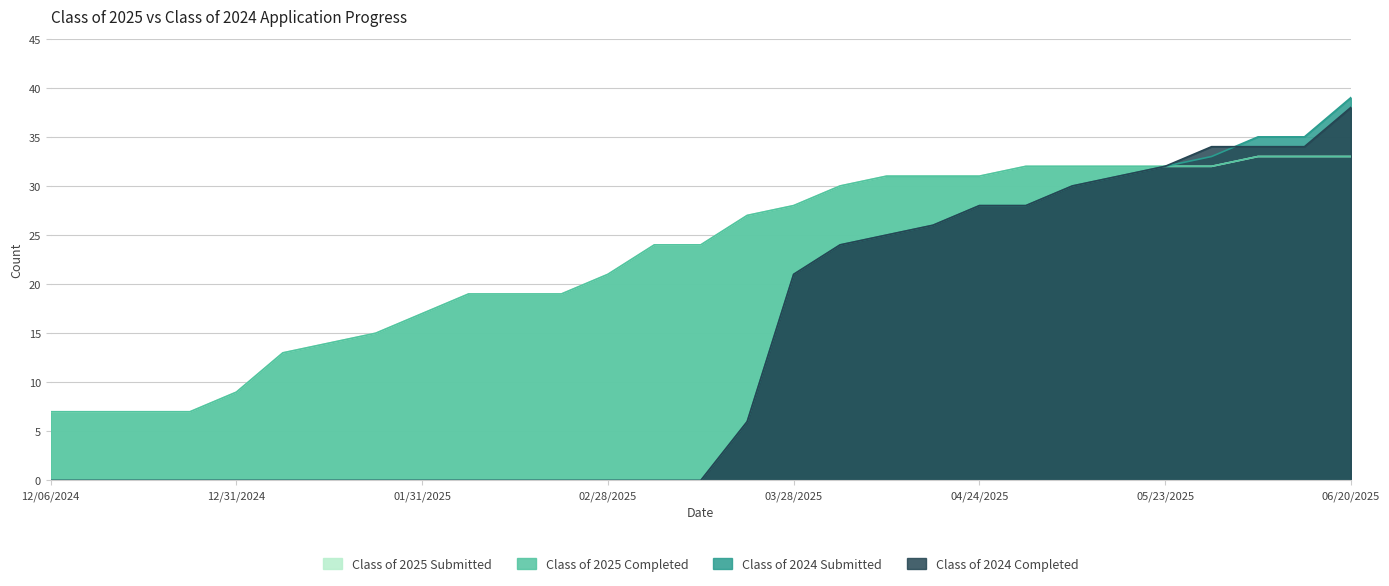

True or false: Class of 2025 Submitted and Class of 2025 Completed intersect in this chart.

False